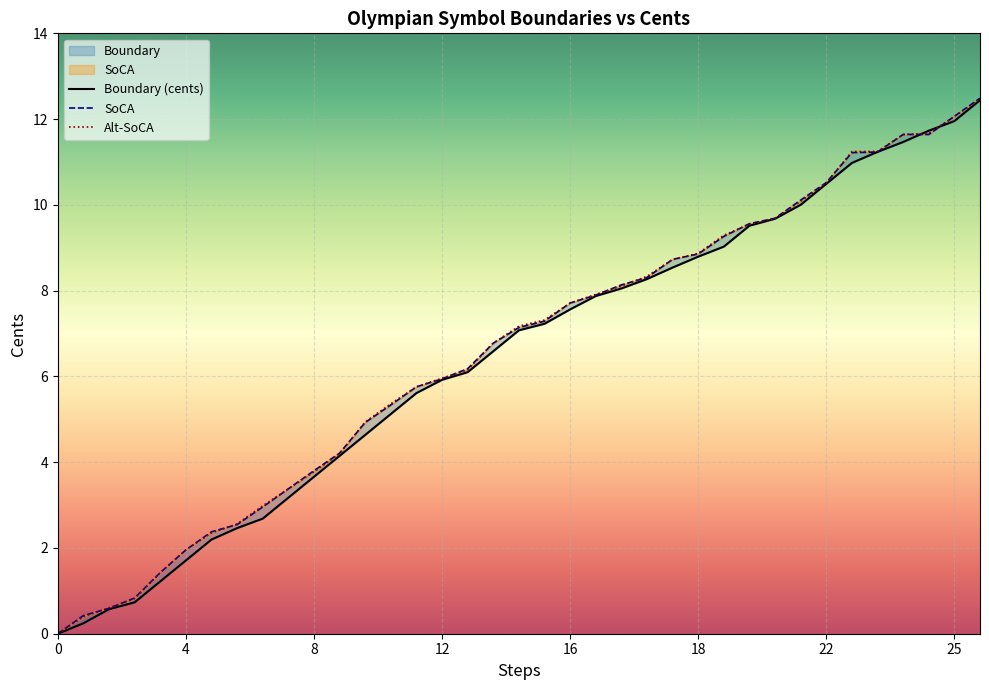

What is the difference between the highest and lowest values at 4?

0.2